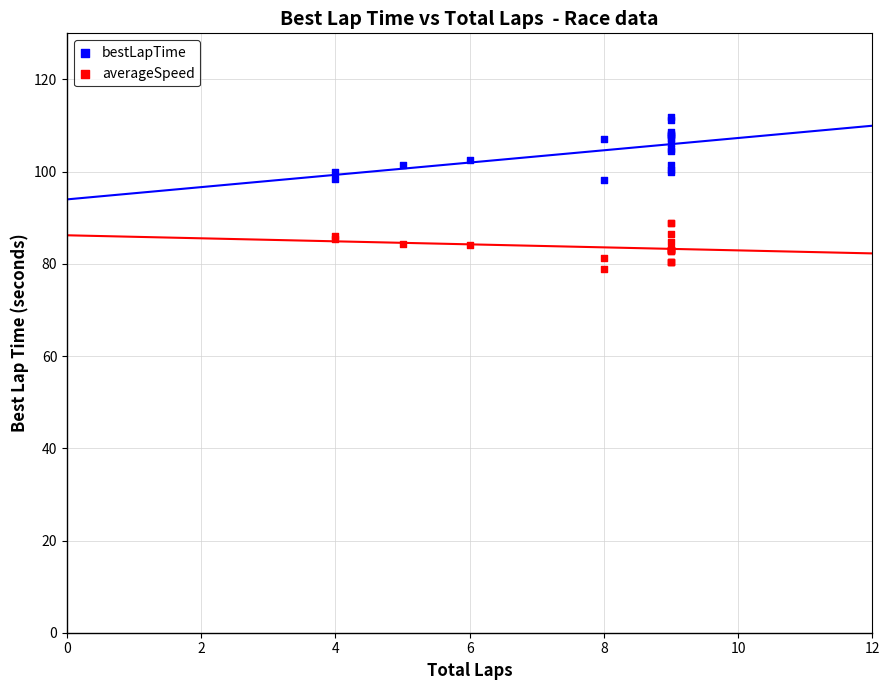

Which series contains the highest Y value?

bestLapTime